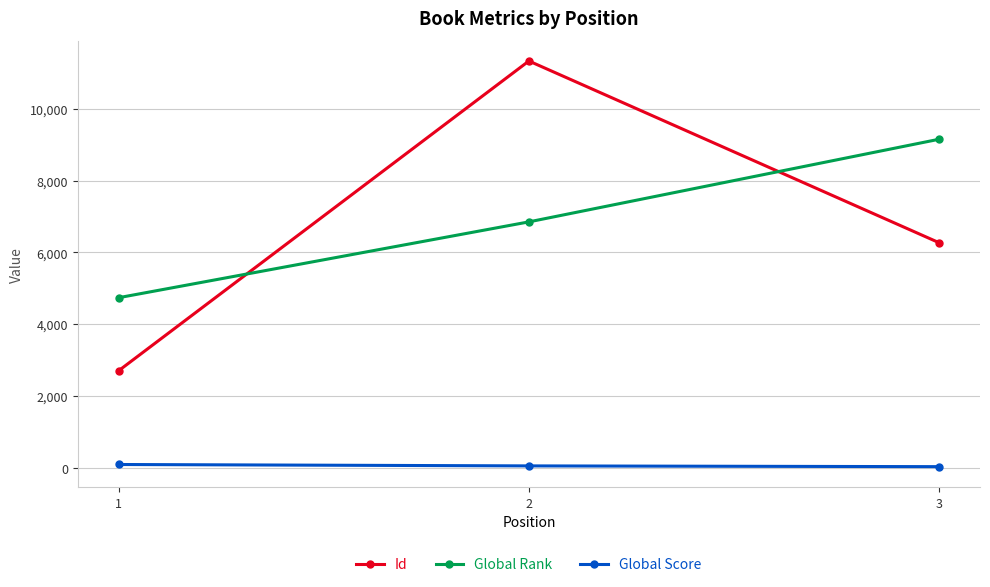

What is the greatest value displayed?

11329